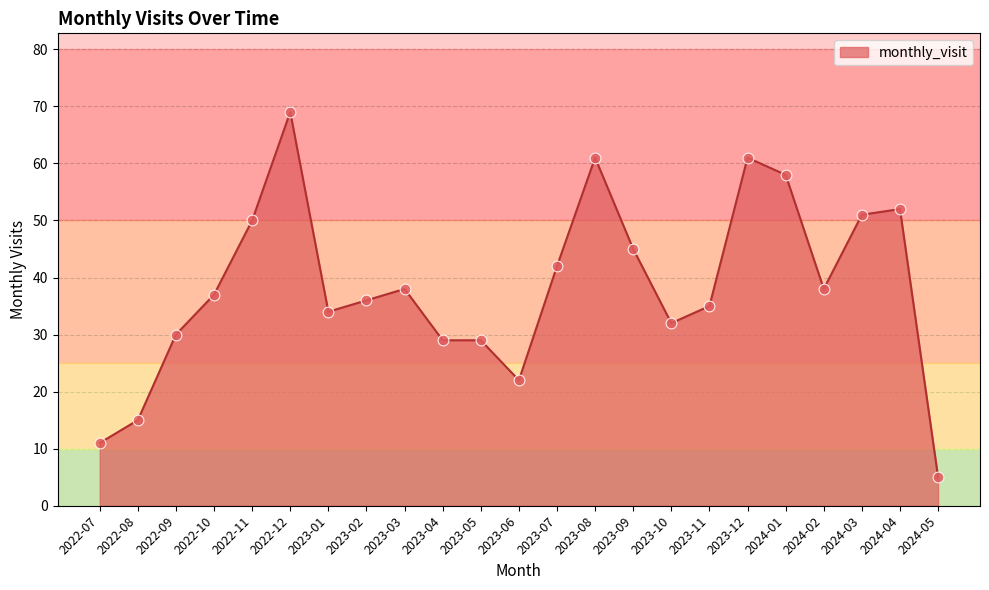

Between 2023-11 and 2024-04, which is larger?

2024-04